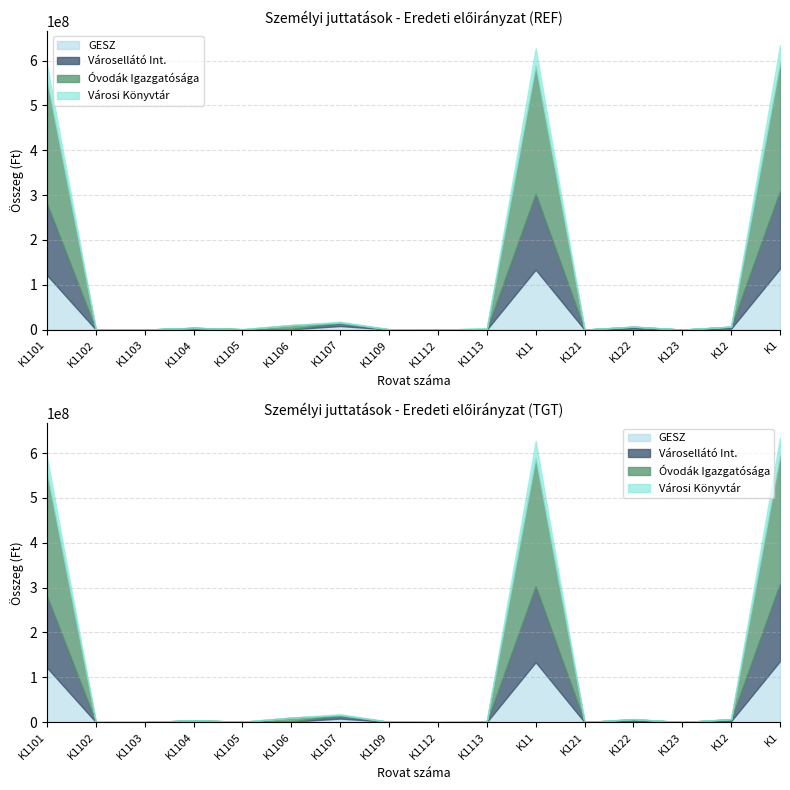

What is the approximate value of Városi Könyvtár at K1107?

2270414